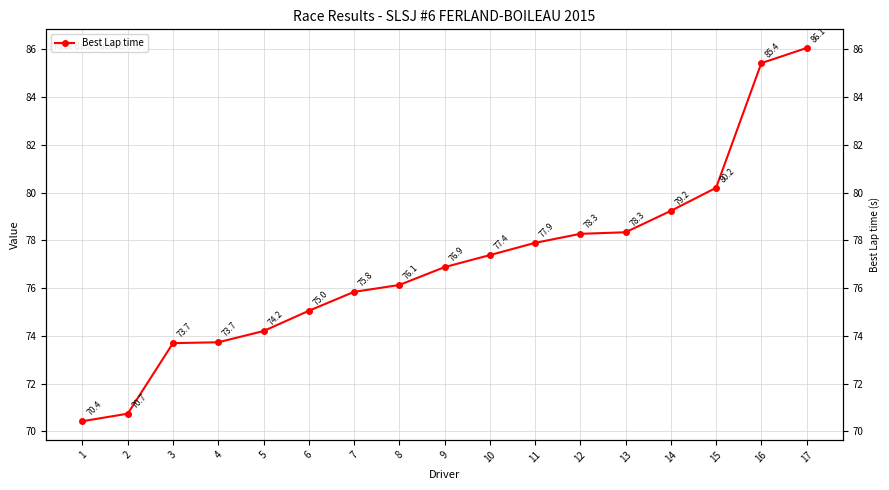

What is the minimum value shown in the chart?

70.4